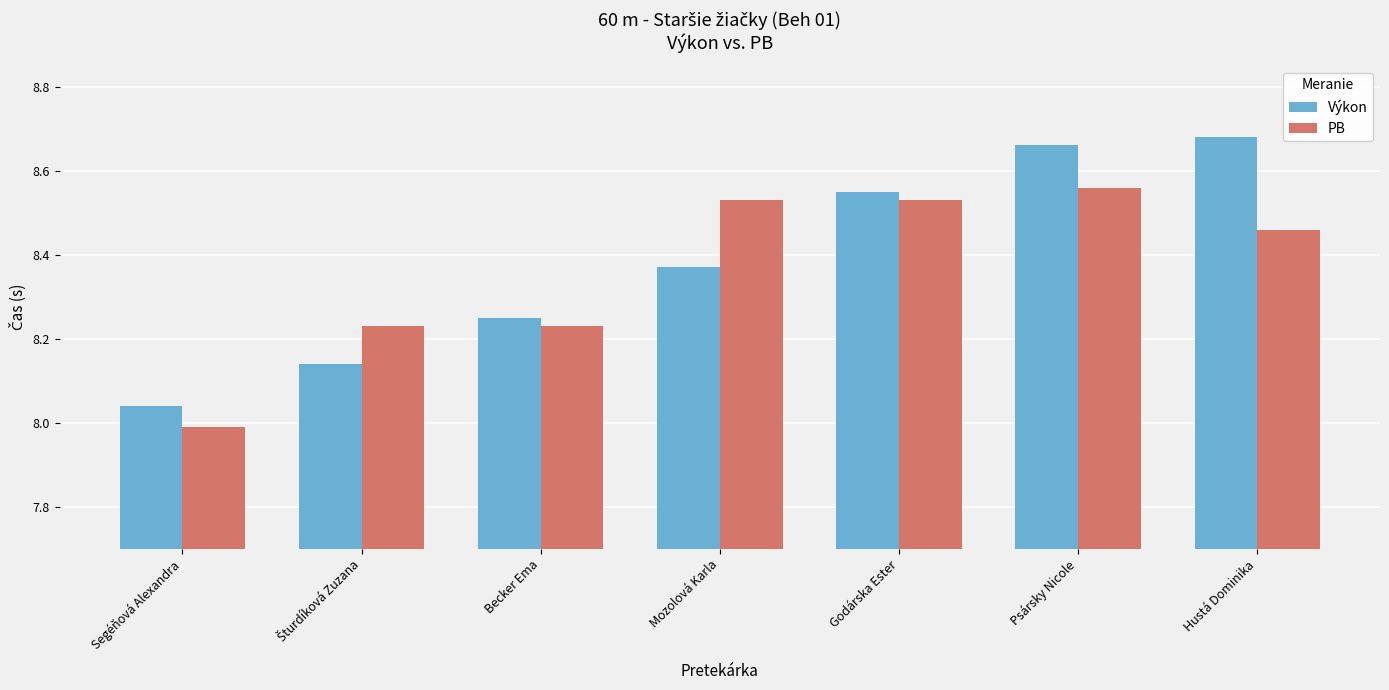

At which label is PB closest to 8?

Segéňová Alexandra